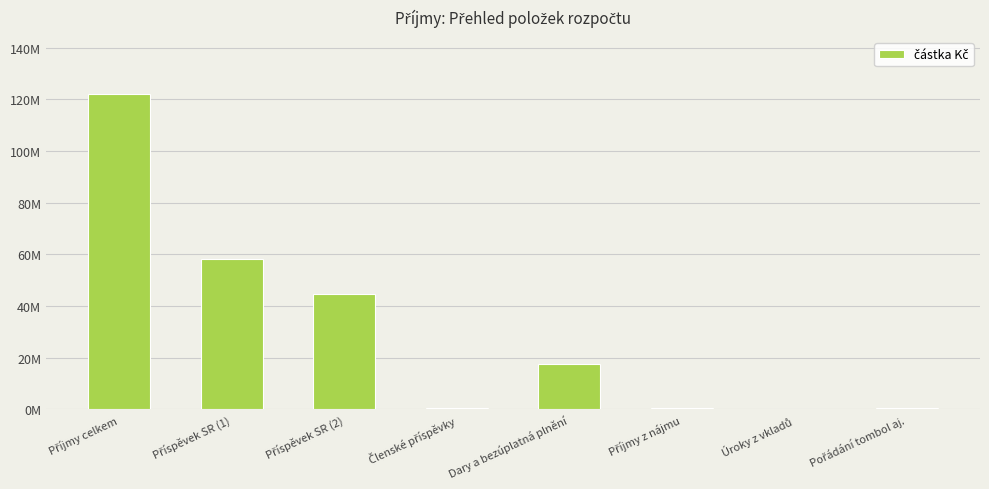

How many bars are there in total?

8